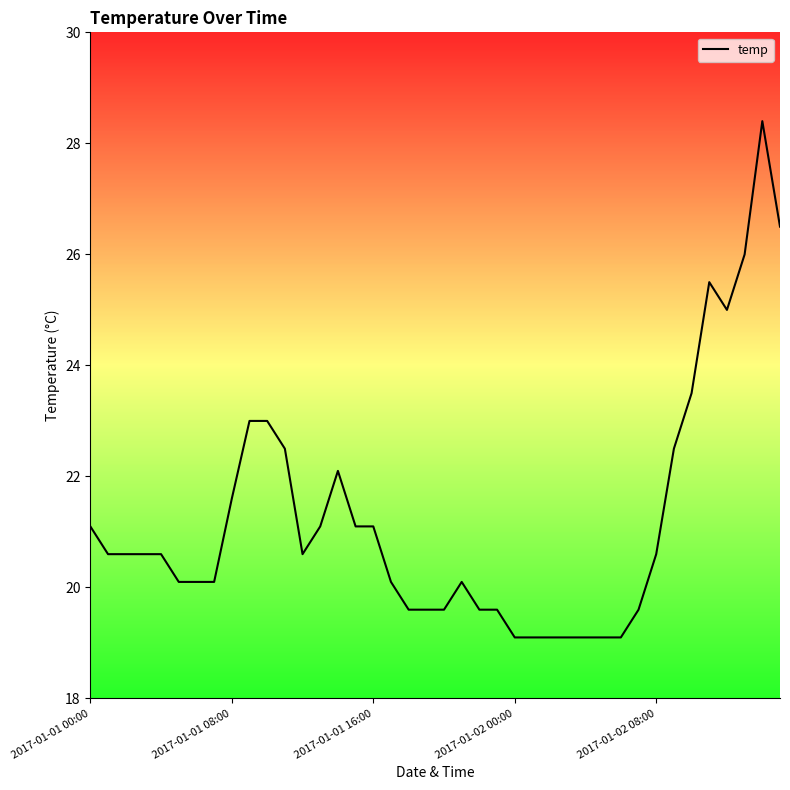

What is the maximum value shown in the chart?

28.4